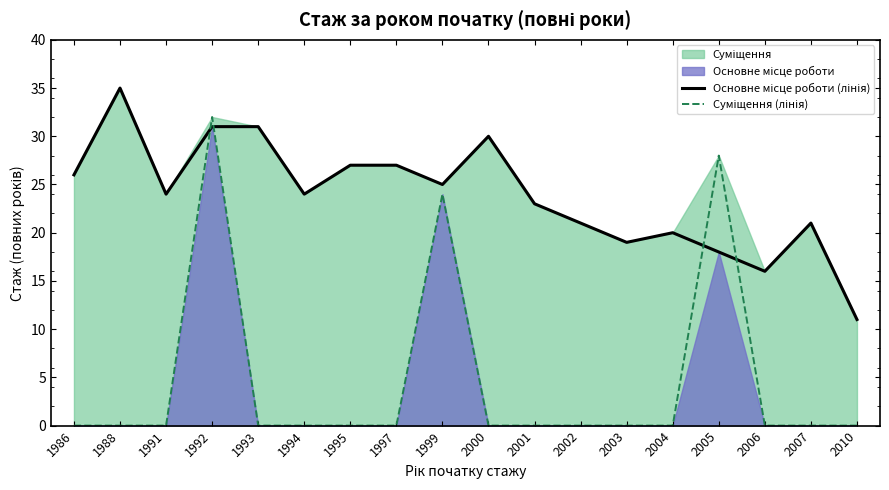

How many interior local peaks does the Основне місце роботи (лінія) series have?

4